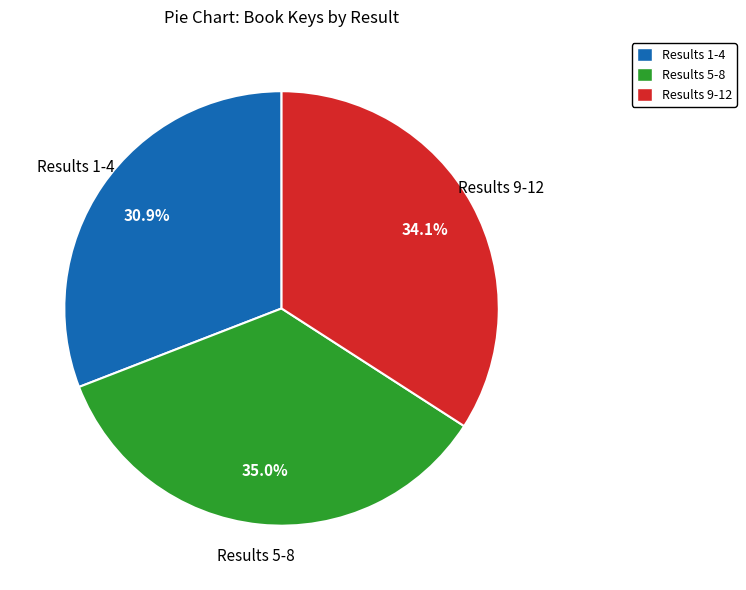

Combined, do Results 9-12 and Results 1-4 account for over 50%?

Yes